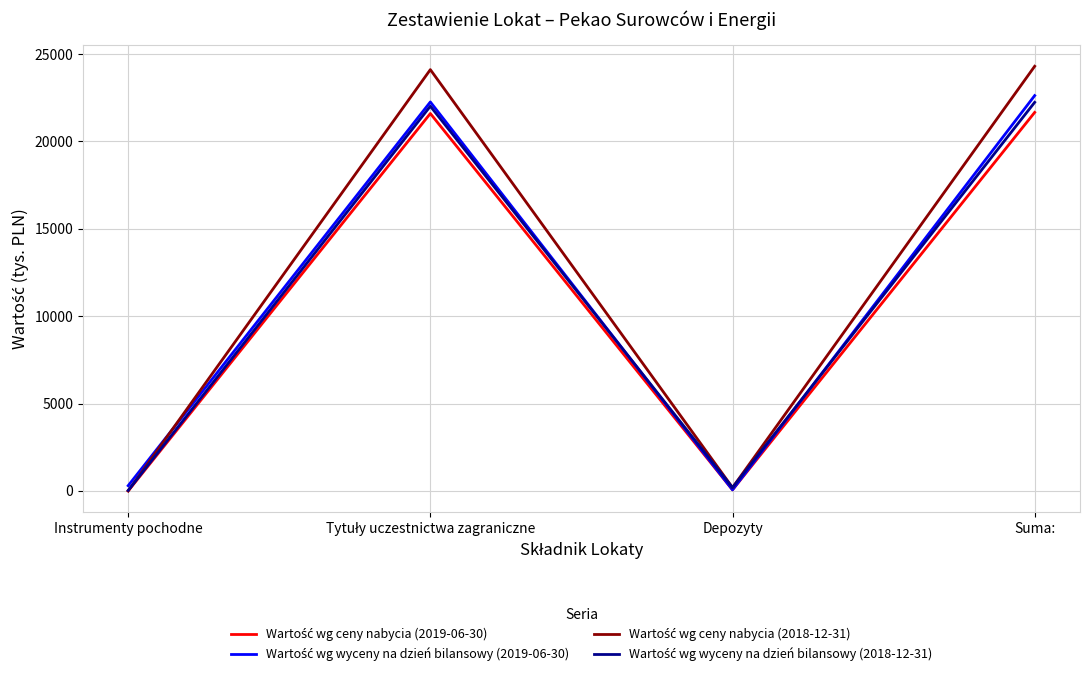

Does the chart have visible grid lines?

Yes